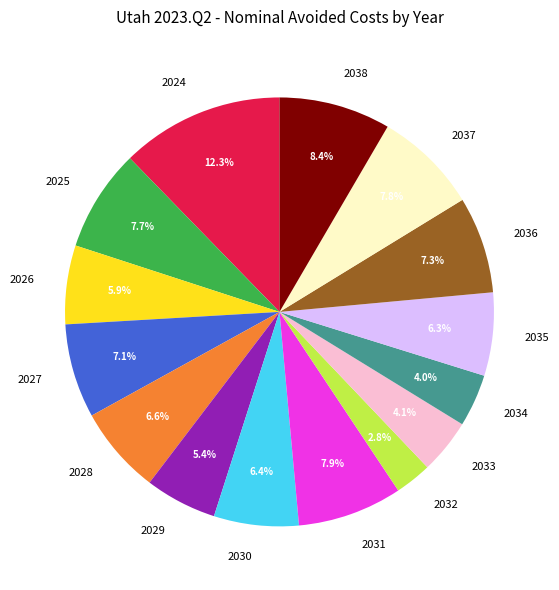

To the nearest percent, what is the combined percentage of 2029 and 2025?

13%